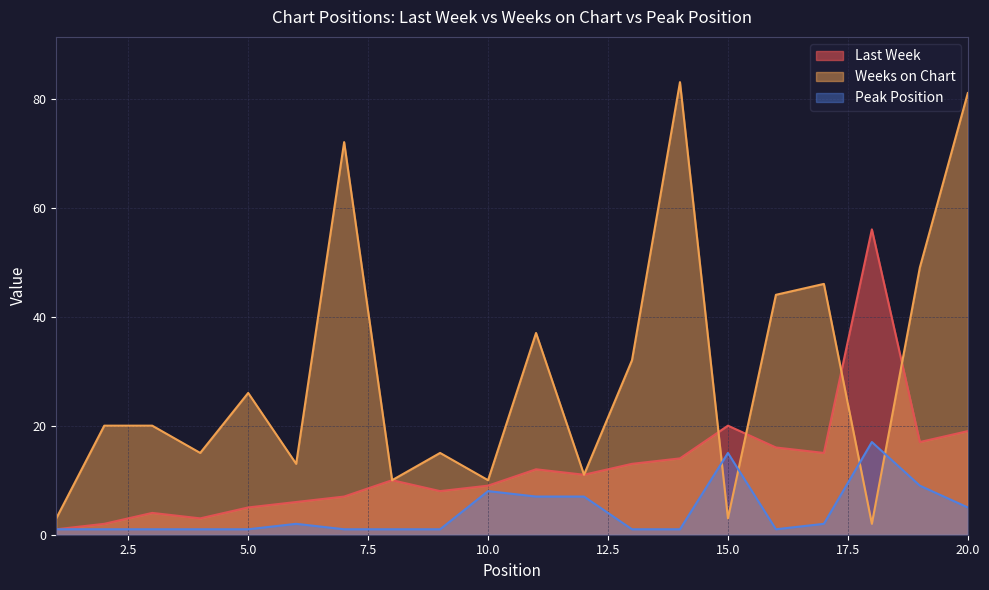

What is the average value of the Weeks on Chart series?

30